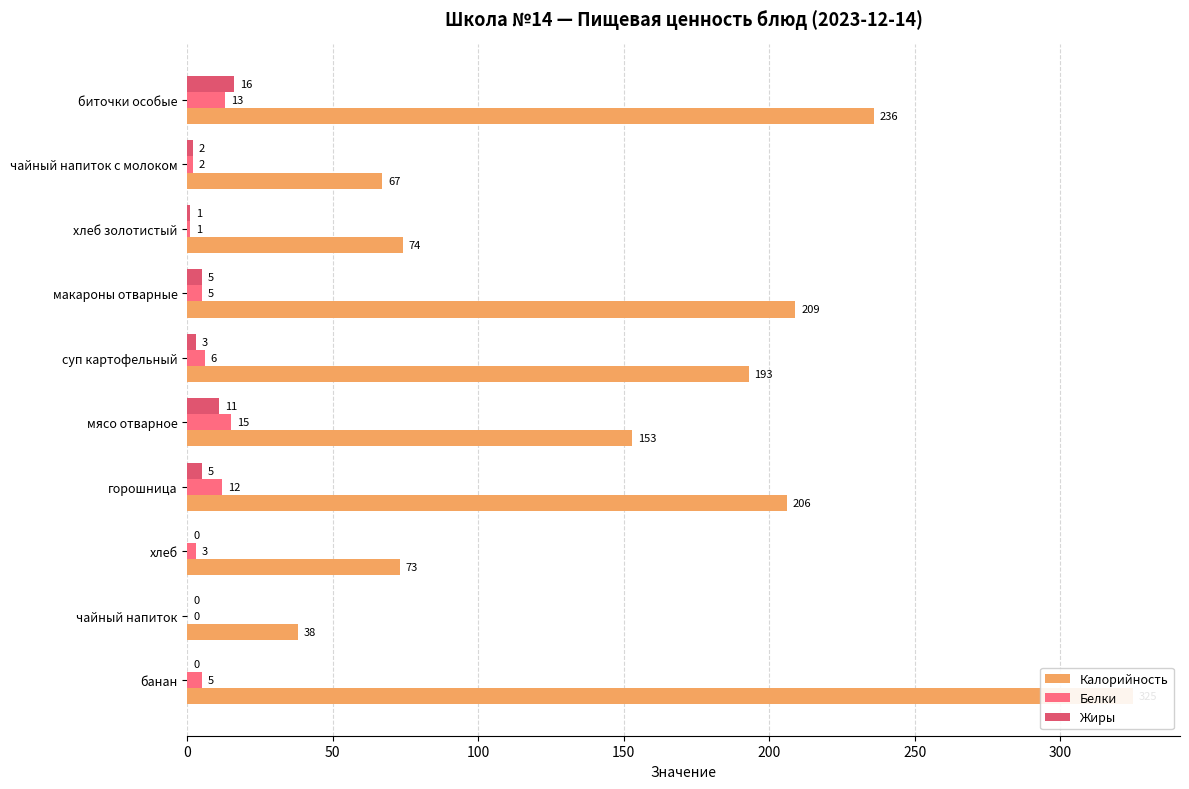

Which series has the largest total across all categories?

Калорийность